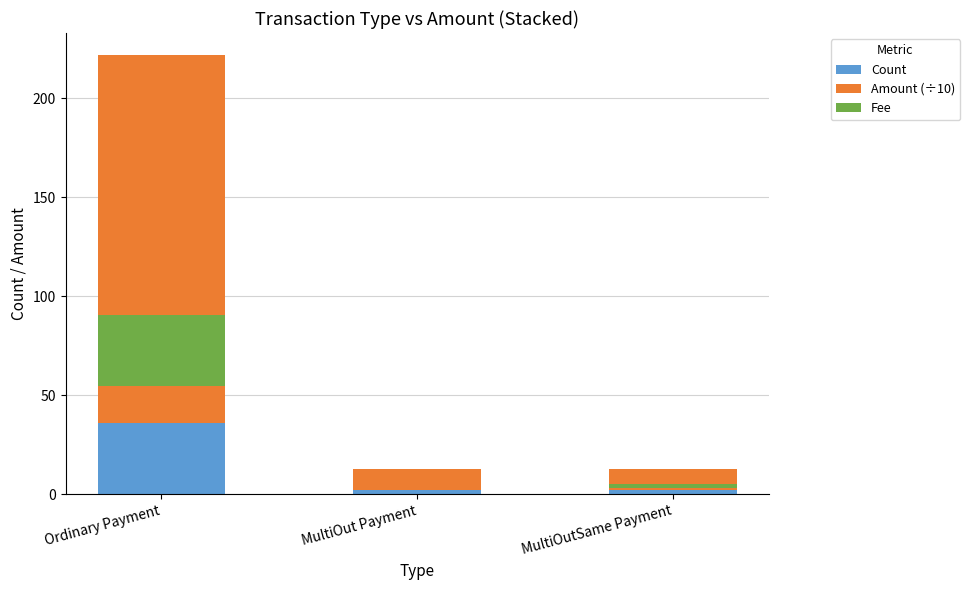

How many bars are there in total?

9